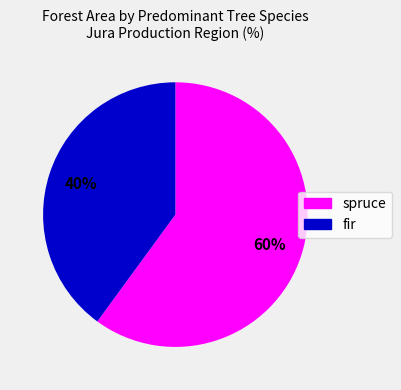

Does any single category account for the majority?

Yes